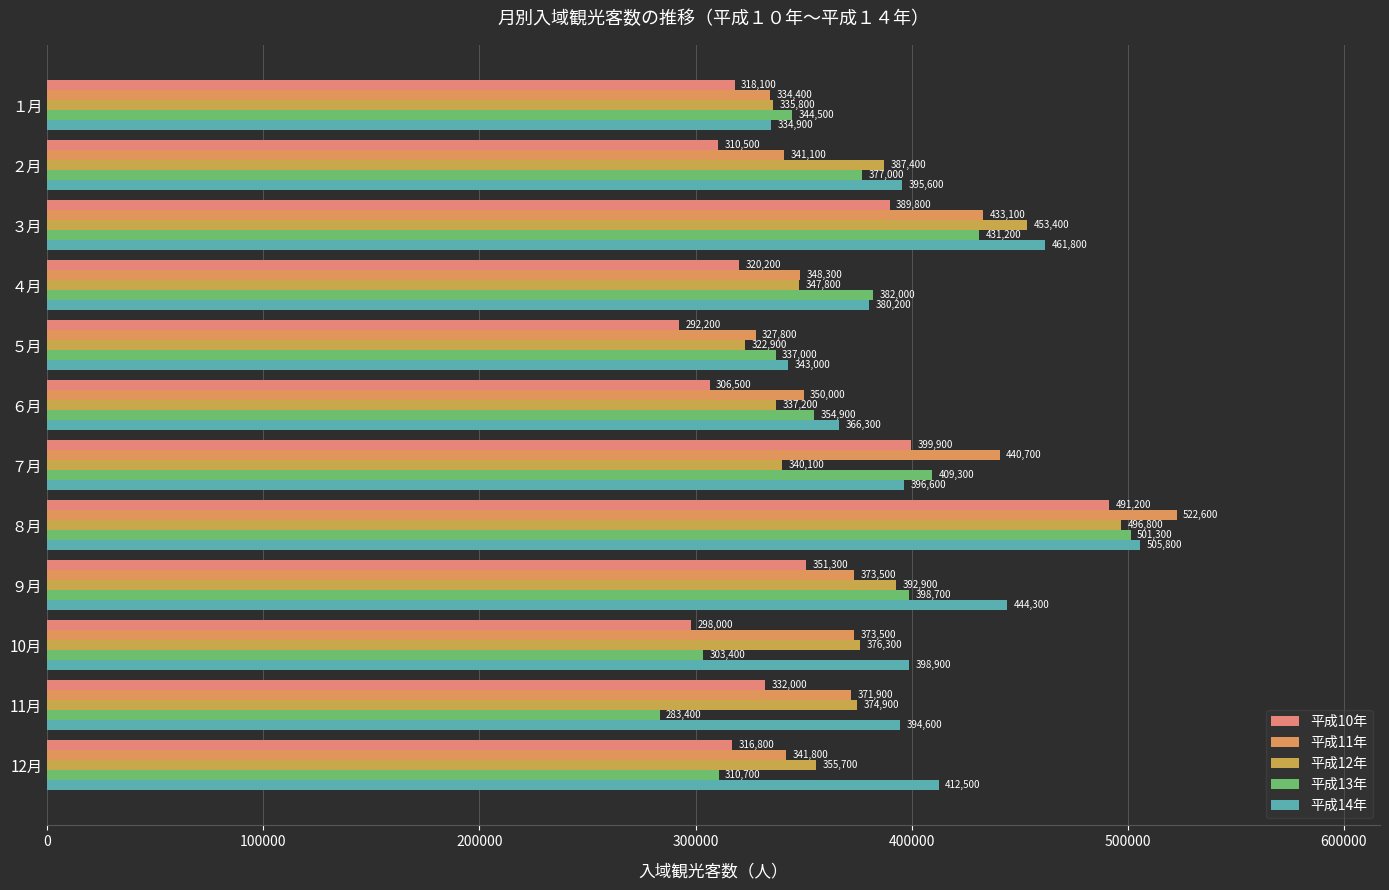

Which category has the highest value in the 平成13年 series?

８月